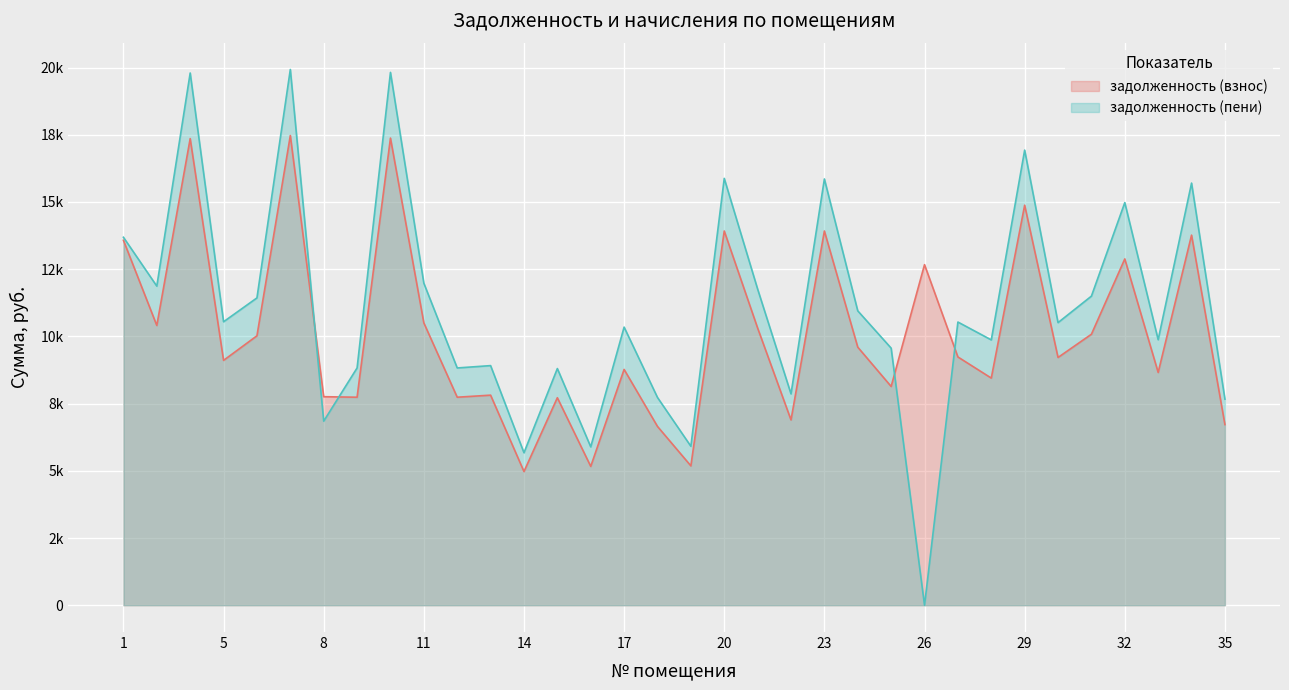

How many values in the задолженность (взнос) series exceed 9235?

17